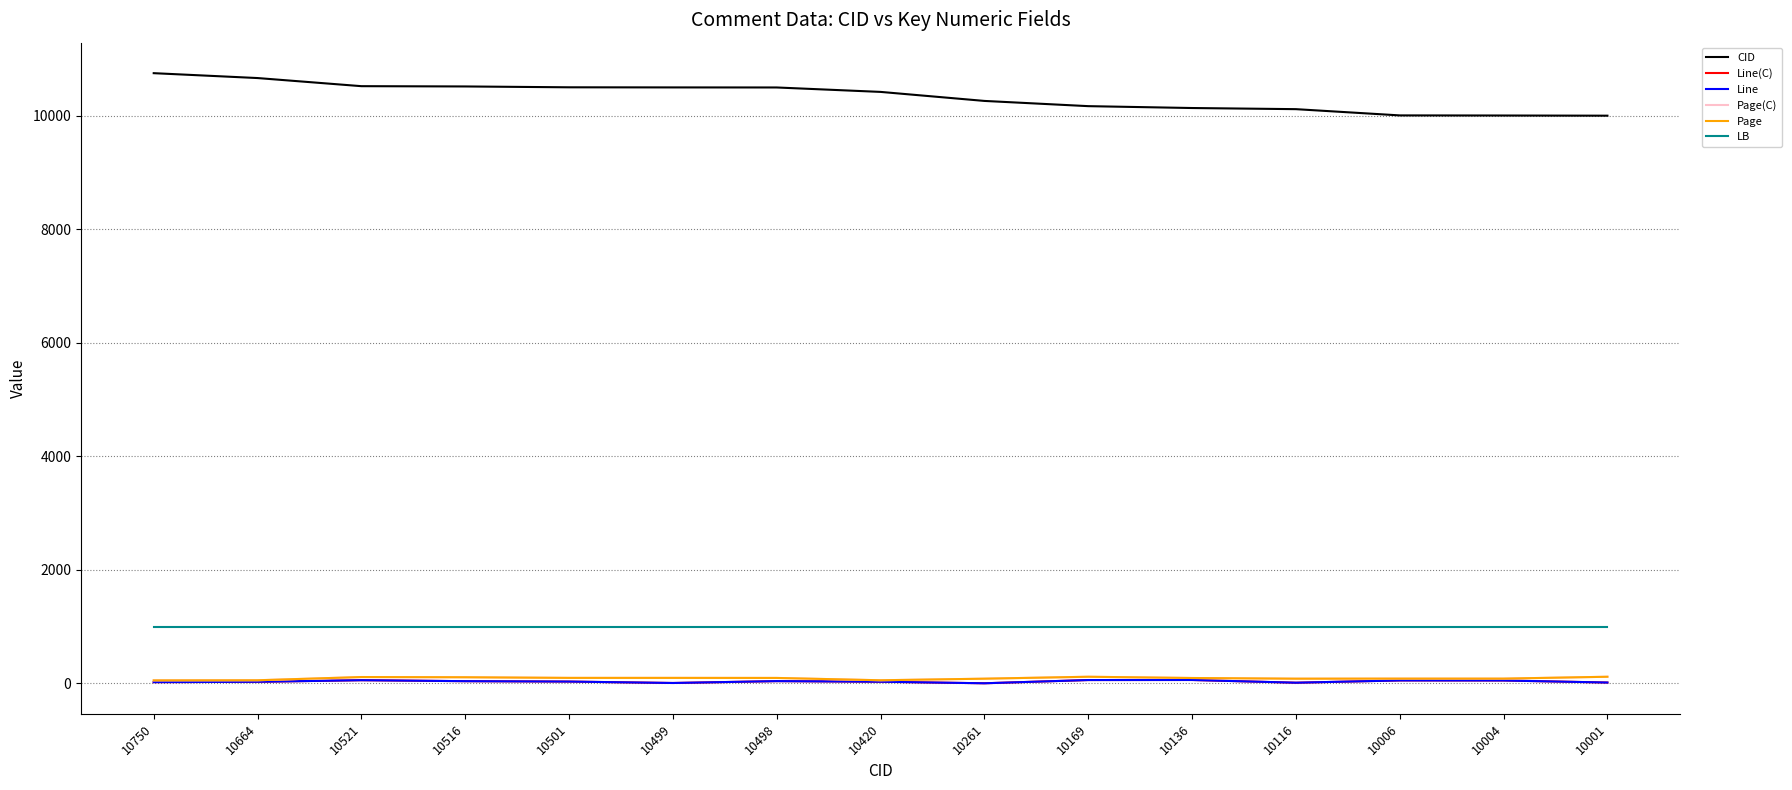

Is this an area chart (filled region under the line)?

No